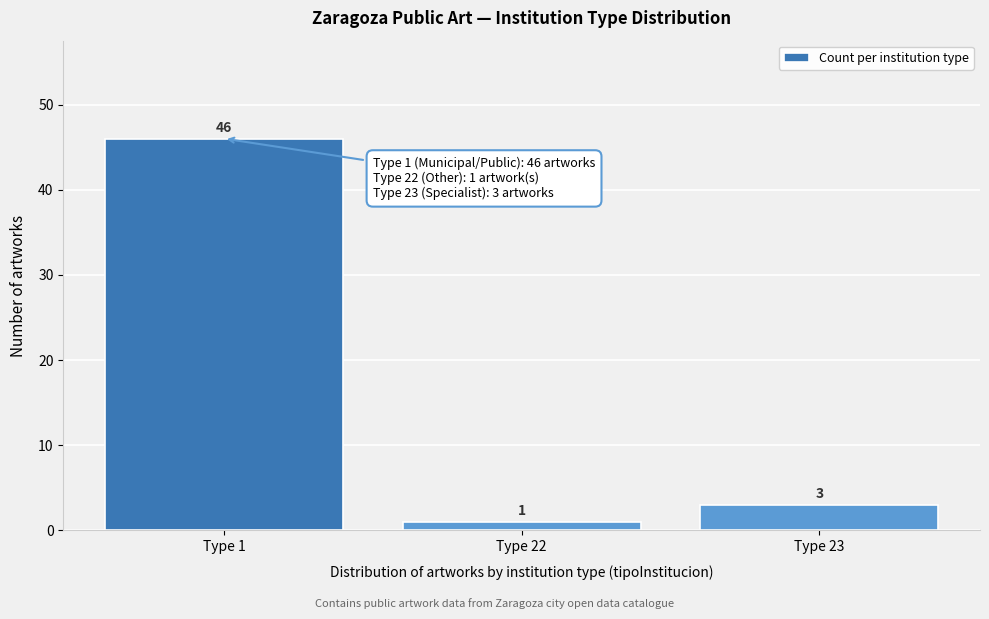

Reading left to right, what are all the values shown in this chart?

Type 1=46	Type 22=1	Type 23=3